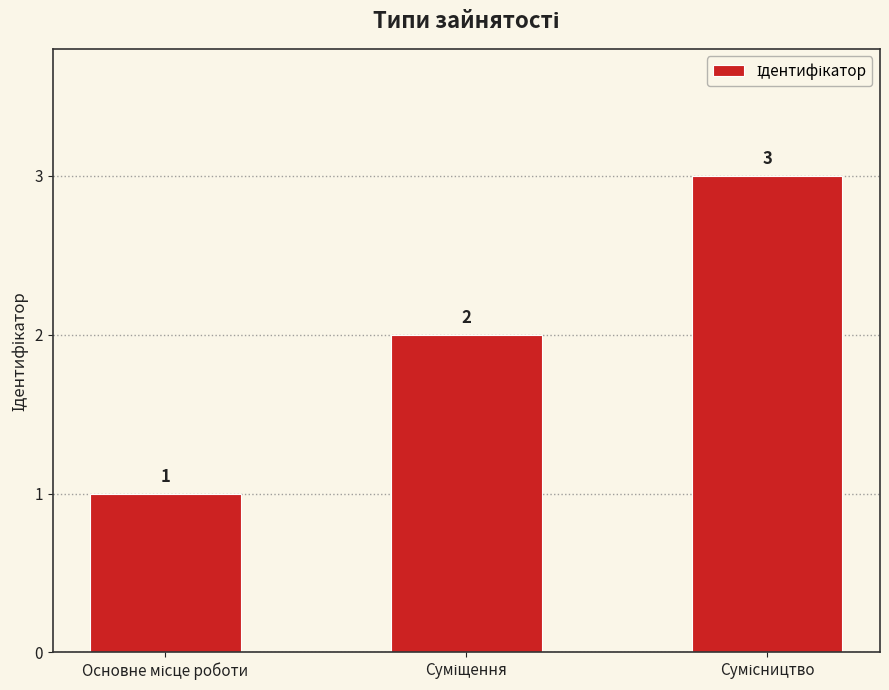

Count the values in the range 1 to 3.

3